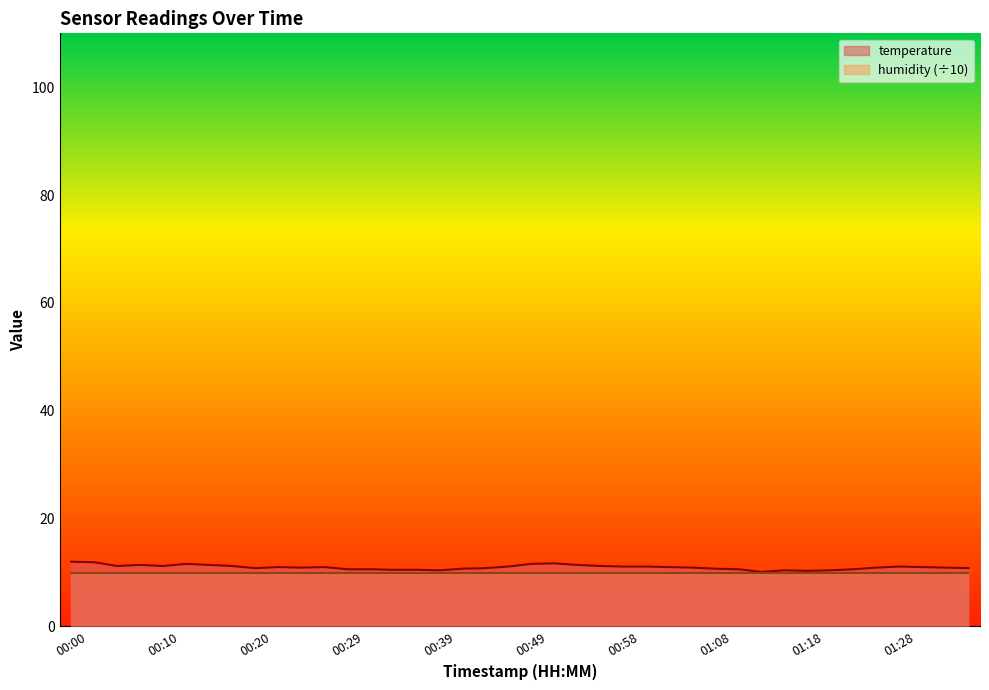

At which label does the data first exceed 11?

00:00